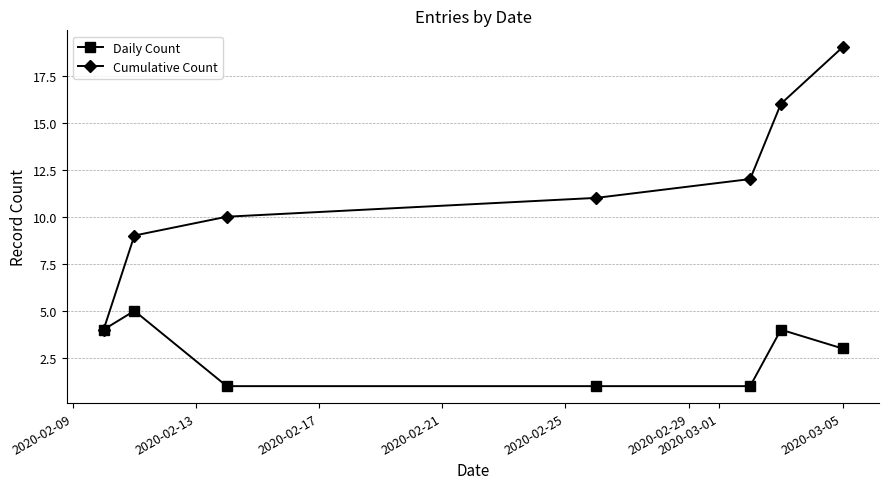

Which series has the largest total across all categories?

Cumulative Count